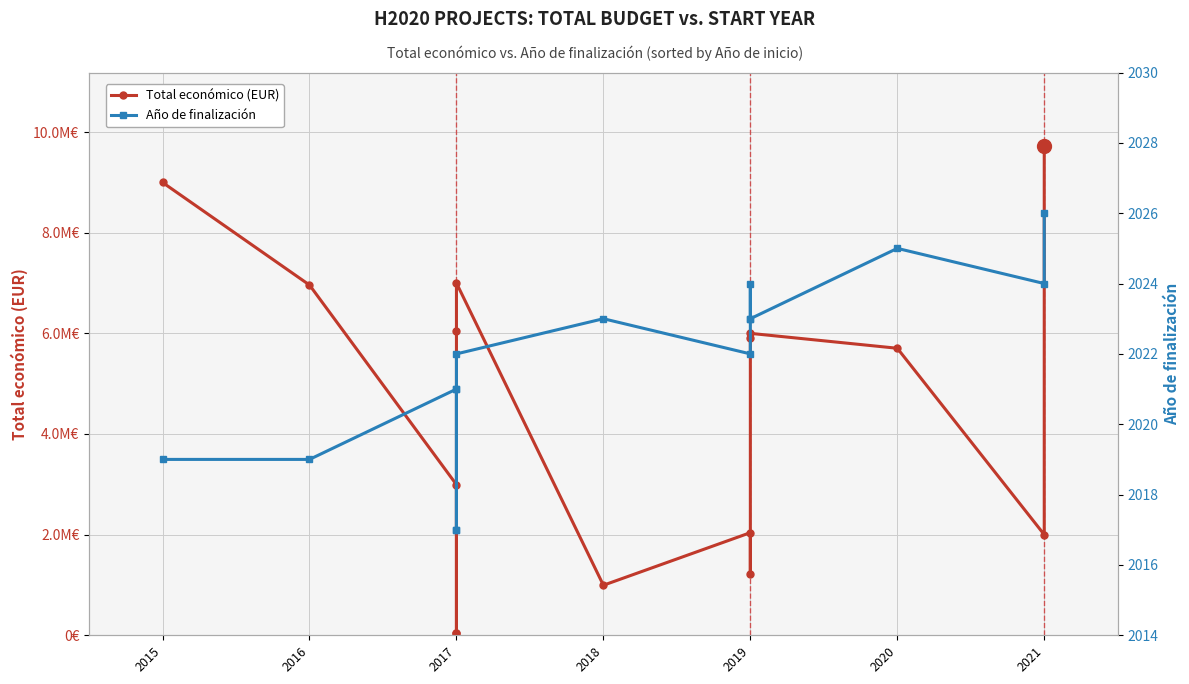

Which has a higher value, 2017 or 2015?

2015